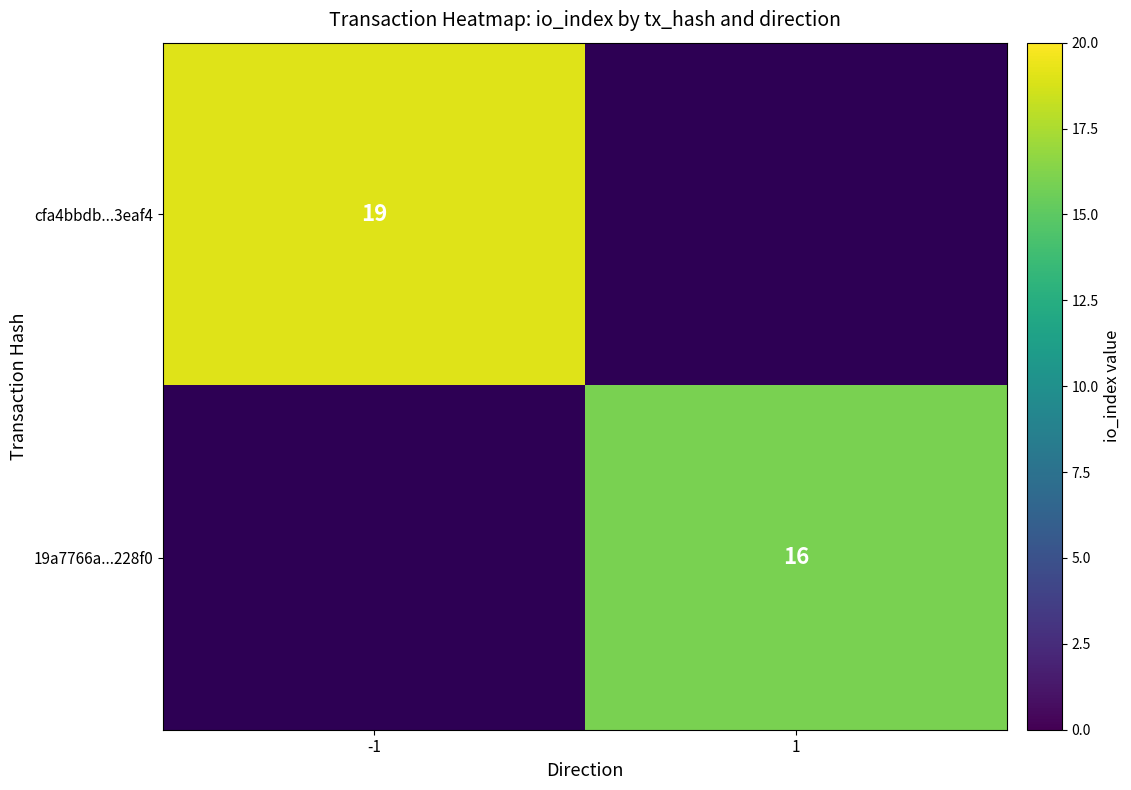

Is it true that 19a7766a...228f0 equals 28 at 1?

False